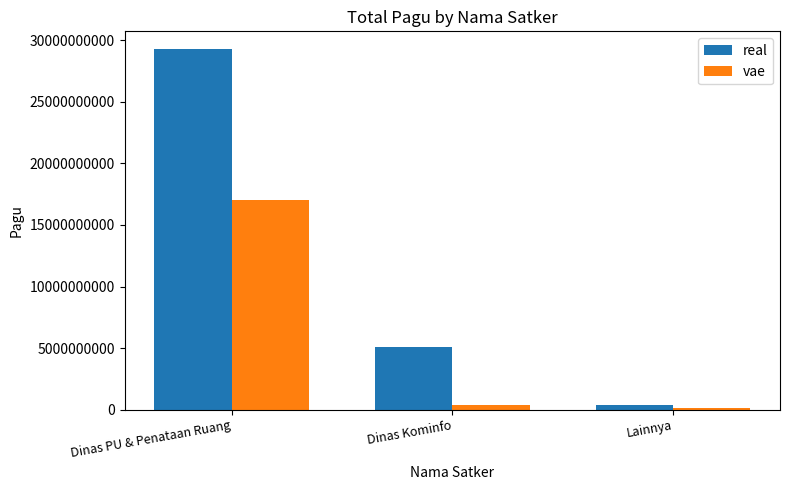

Is the value of real at Dinas PU & Penataan Ruang greater than the value of vae at Dinas PU & Penataan Ruang?

Yes